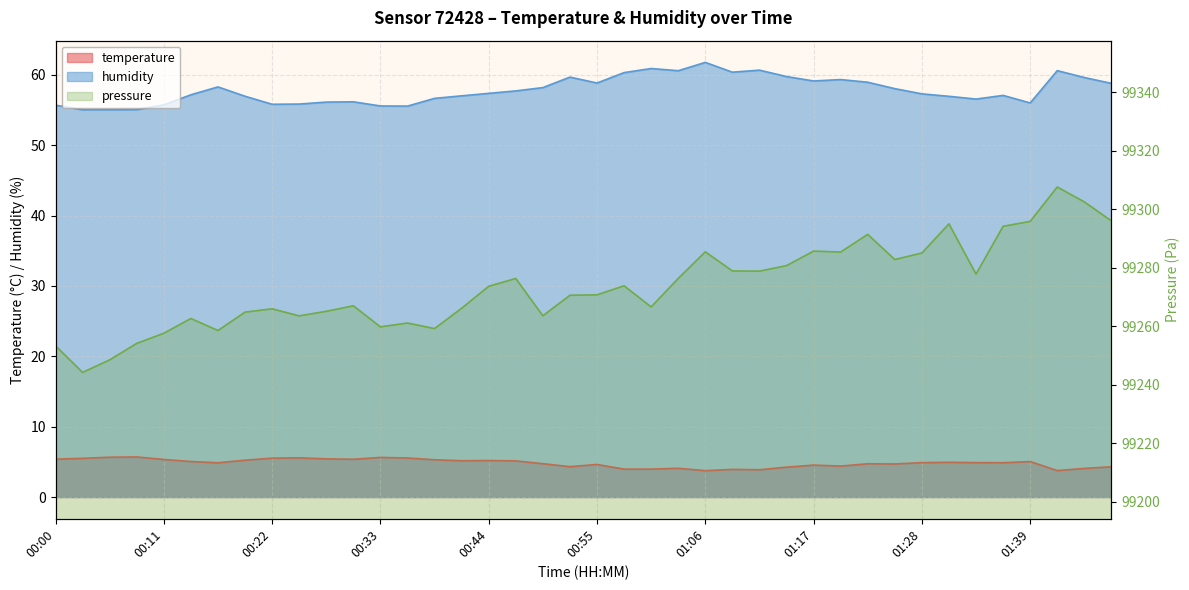

Where does the temperature series first go above 4?

00:00